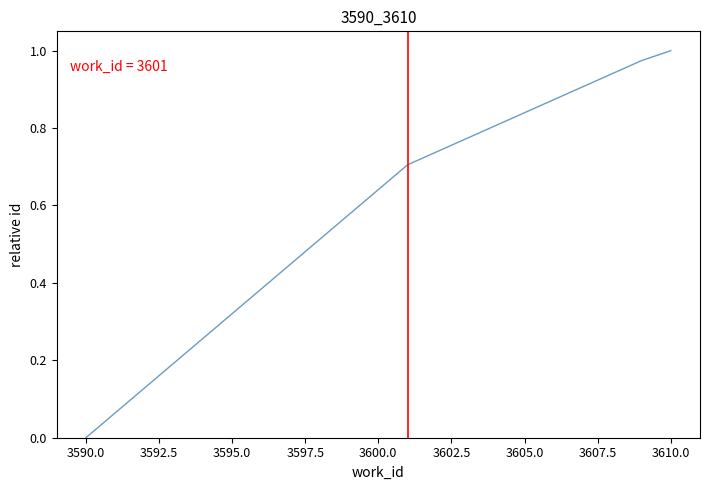

What is the difference between the second highest and second lowest values?

0.3